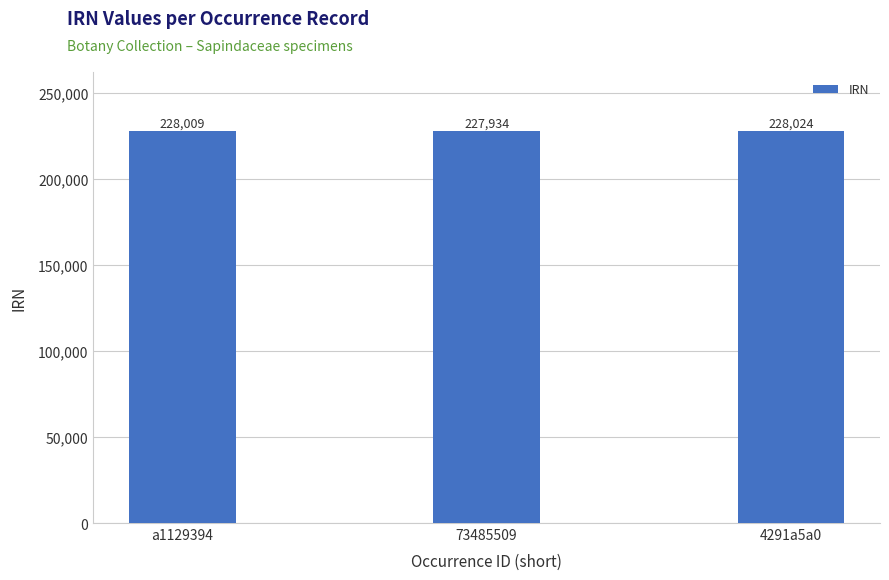

Where is the data nearest to the value 227979?

a1129394